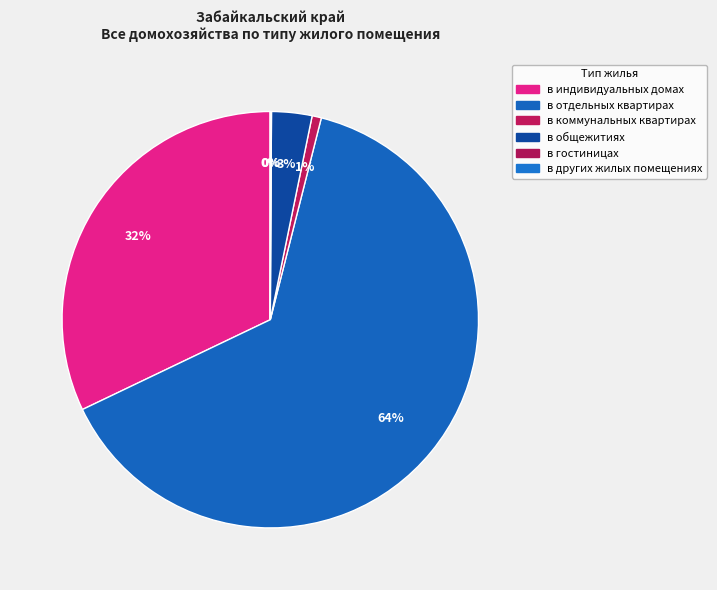

To the nearest percent, what is the difference between the largest and smallest slice percentages?

64%